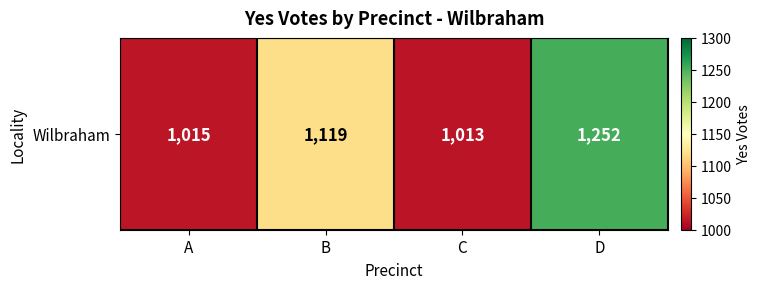

Is it true that the value at C is 1013?

True